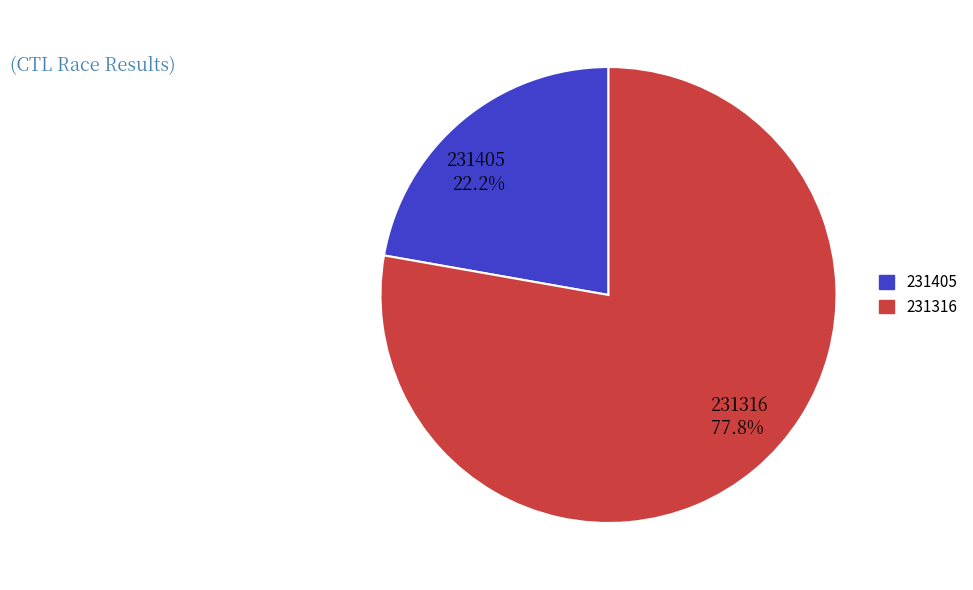

Which has a higher value, 231405 or 231316?

231316